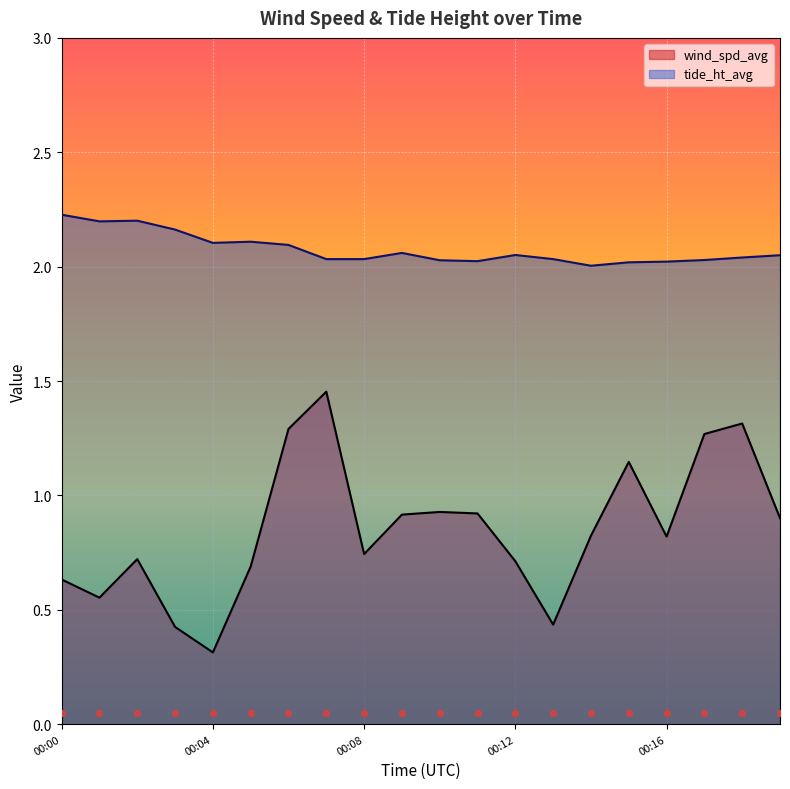

Is the value of tide_ht_avg at 00:07 greater than the value of wind_spd_avg at 00:04?

Yes